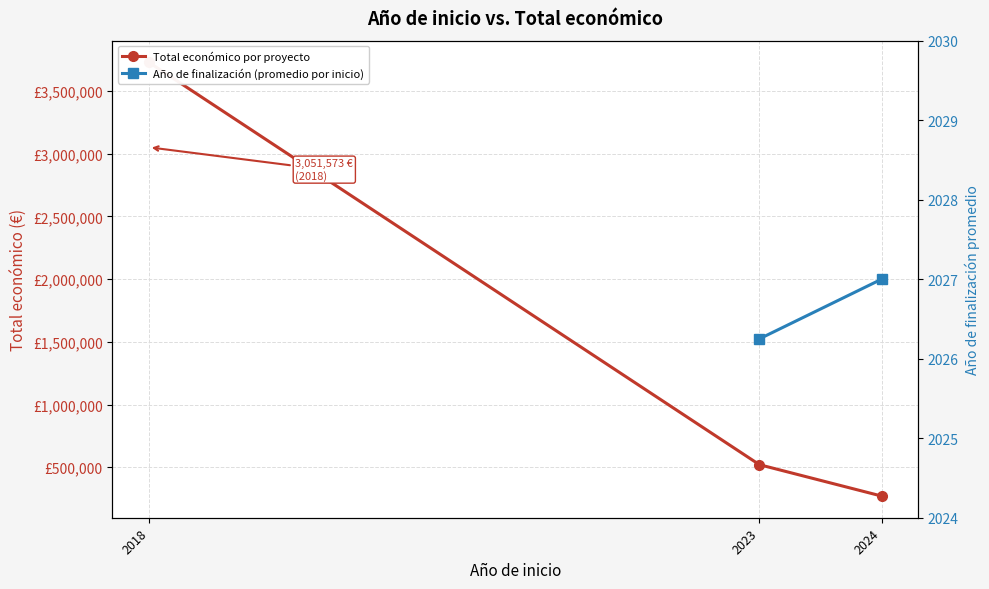

What is the sum of the Total económico por proyecto values at 2023 and 2018?

4248998.0